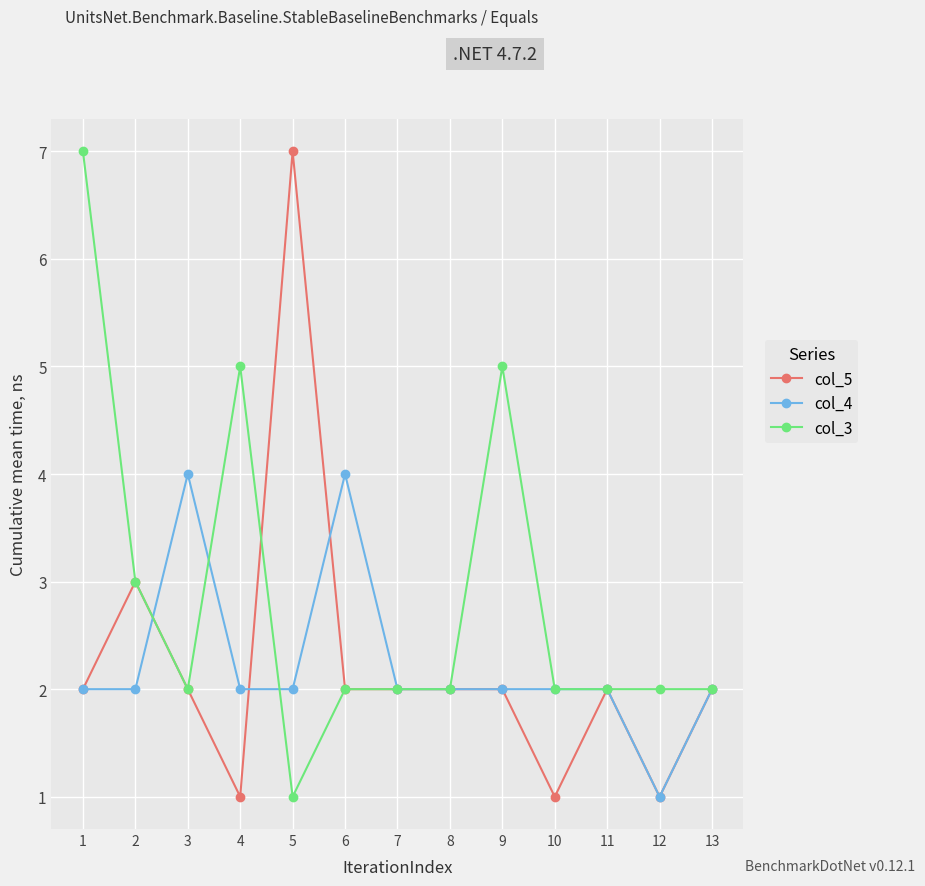

At which category is the sum across all series the highest?

1